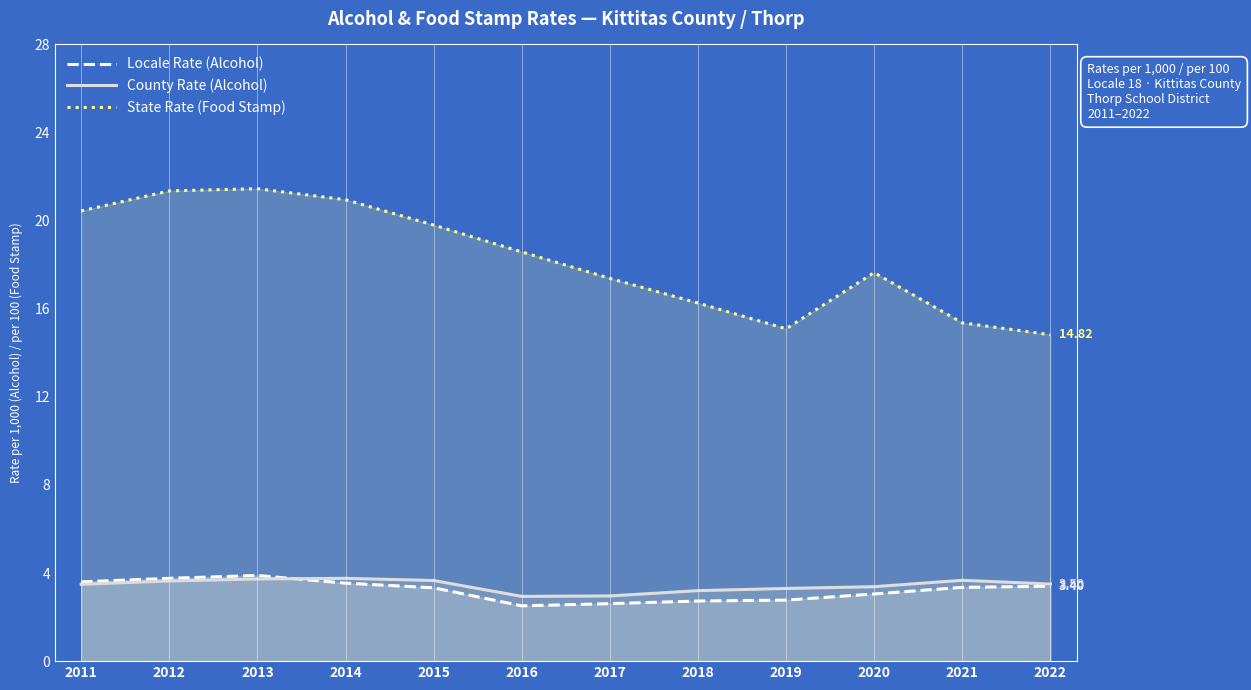

Which series has the largest total across all categories?

State Rate (Food Stamp)